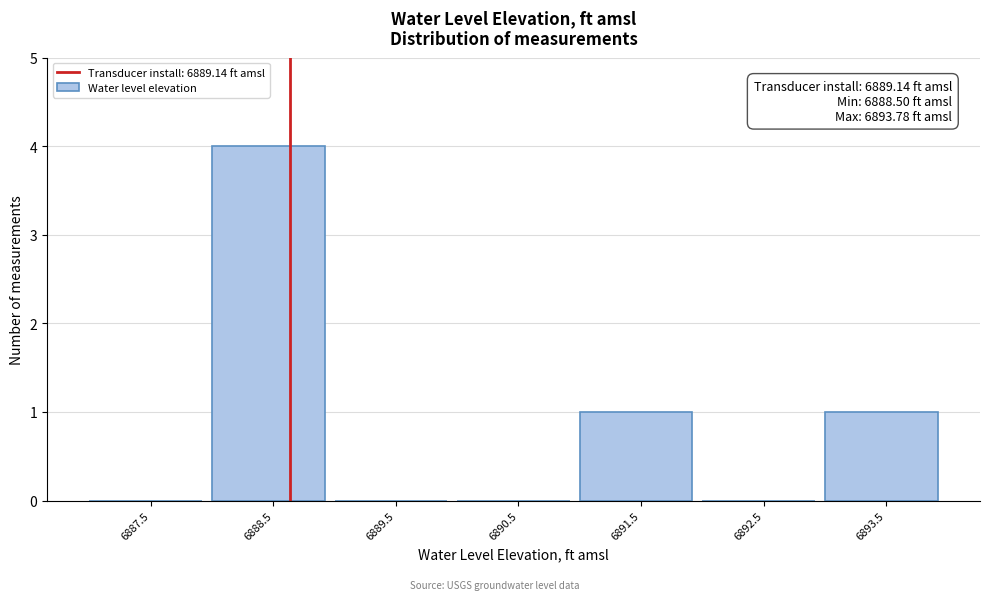

Reading left to right, list all the values displayed in this chart.

6887.5=0	6888.5=4	6889.5=0	6890.5=0	6891.5=1	6892.5=0	6893.5=1